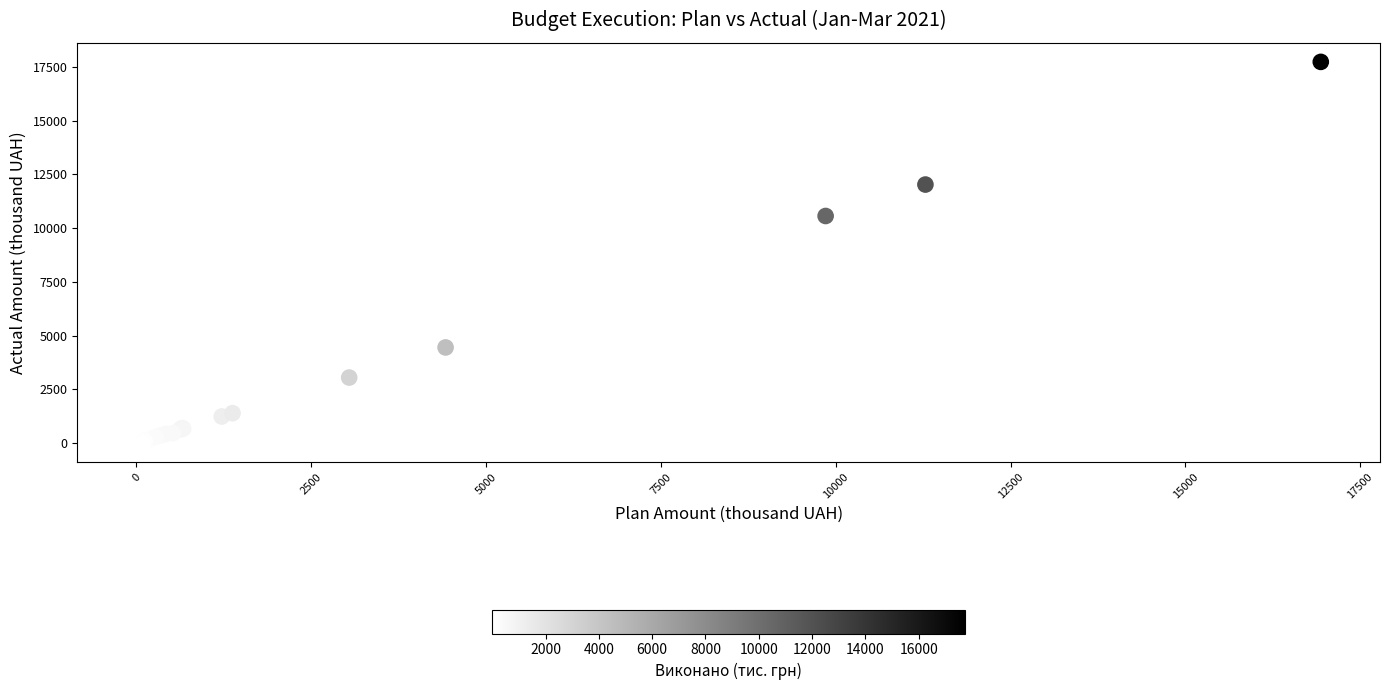

What Y value in the scatter plot is closest to 8868?

10567.0